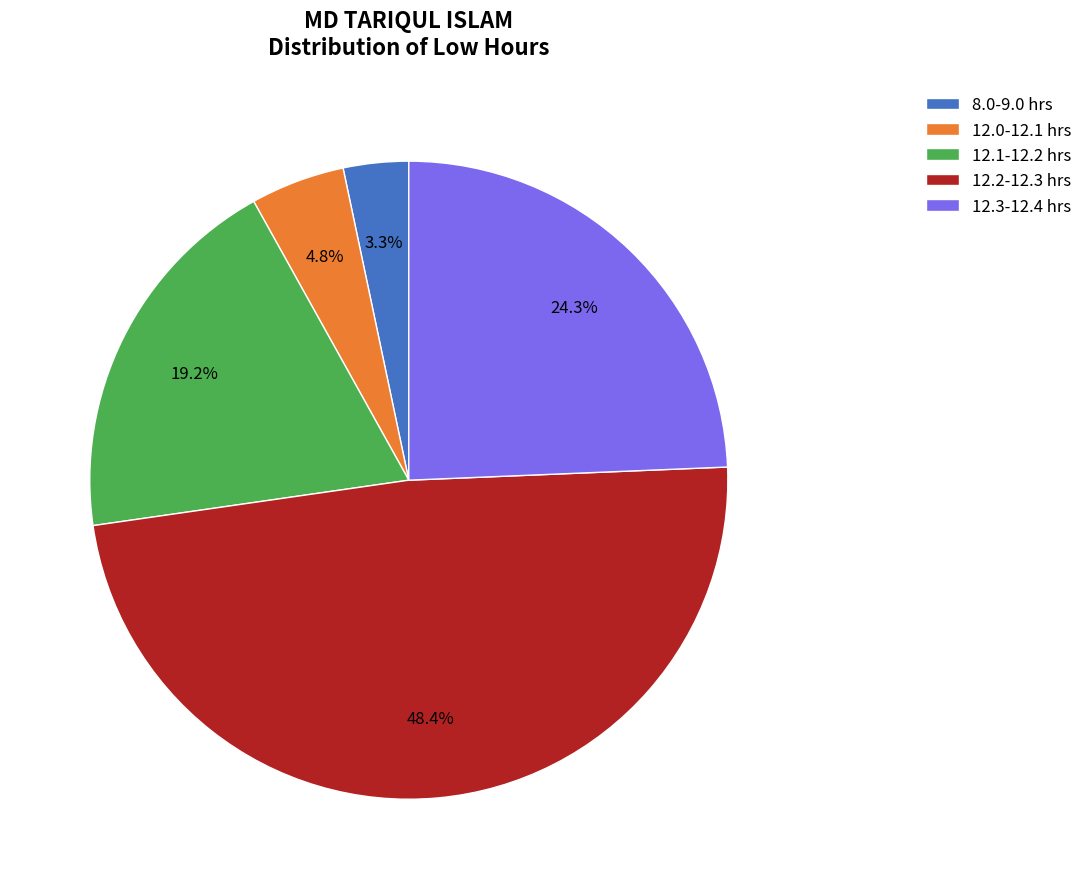

Rank the categories by value from highest to lowest.

12.2-12.3 hrs, 12.3-12.4 hrs, 12.1-12.2 hrs, 12.0-12.1 hrs, 8.0-9.0 hrs